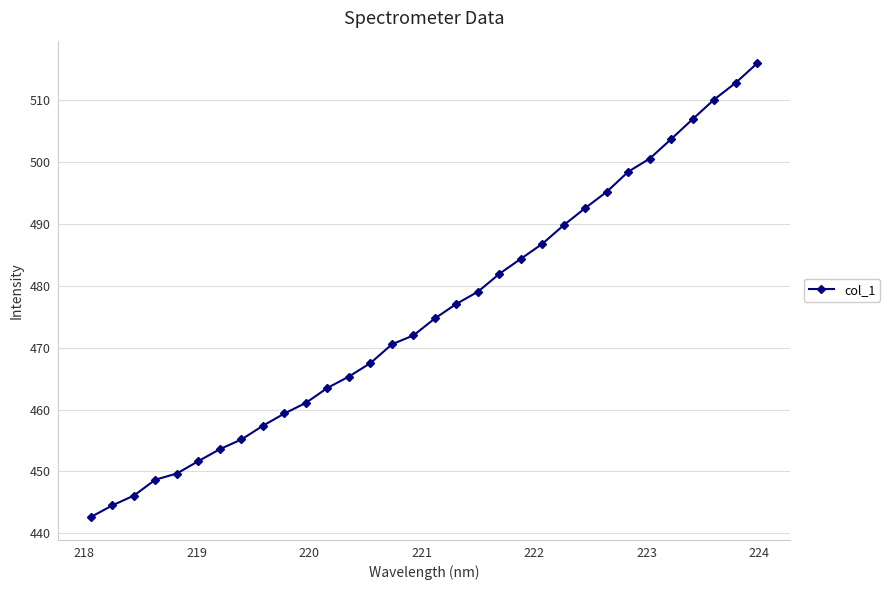

What is the sum of all values?

15218.6